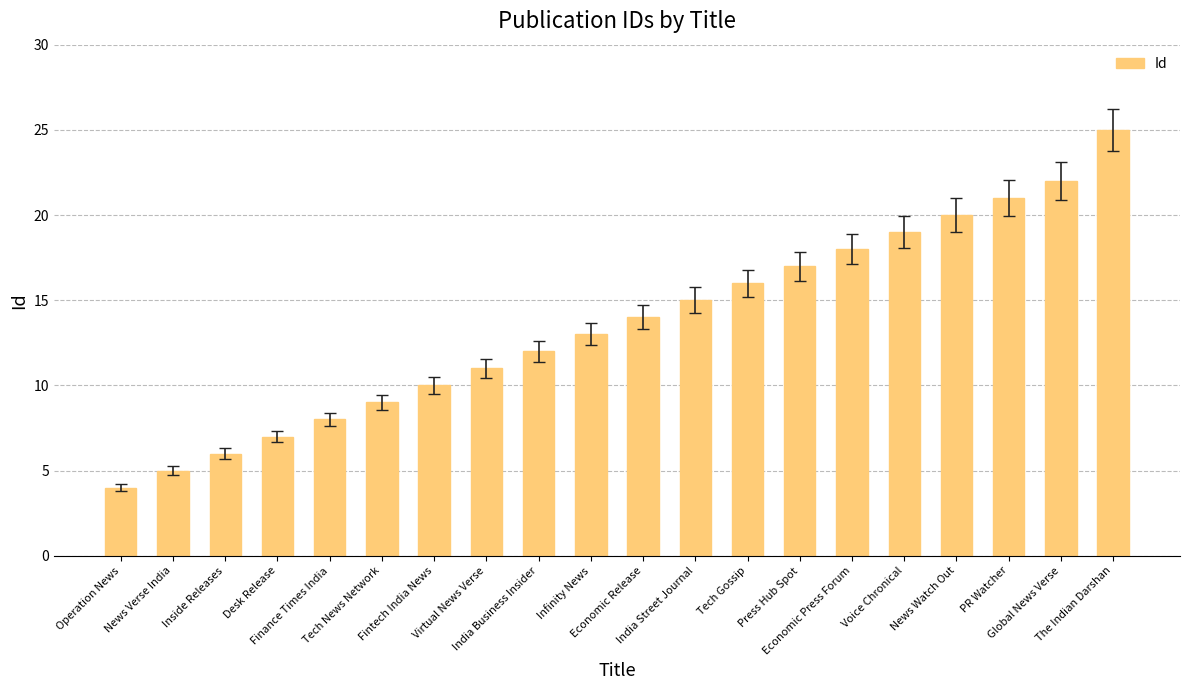

What is the difference between the values at The Indian Darshan and India Street Journal?

10